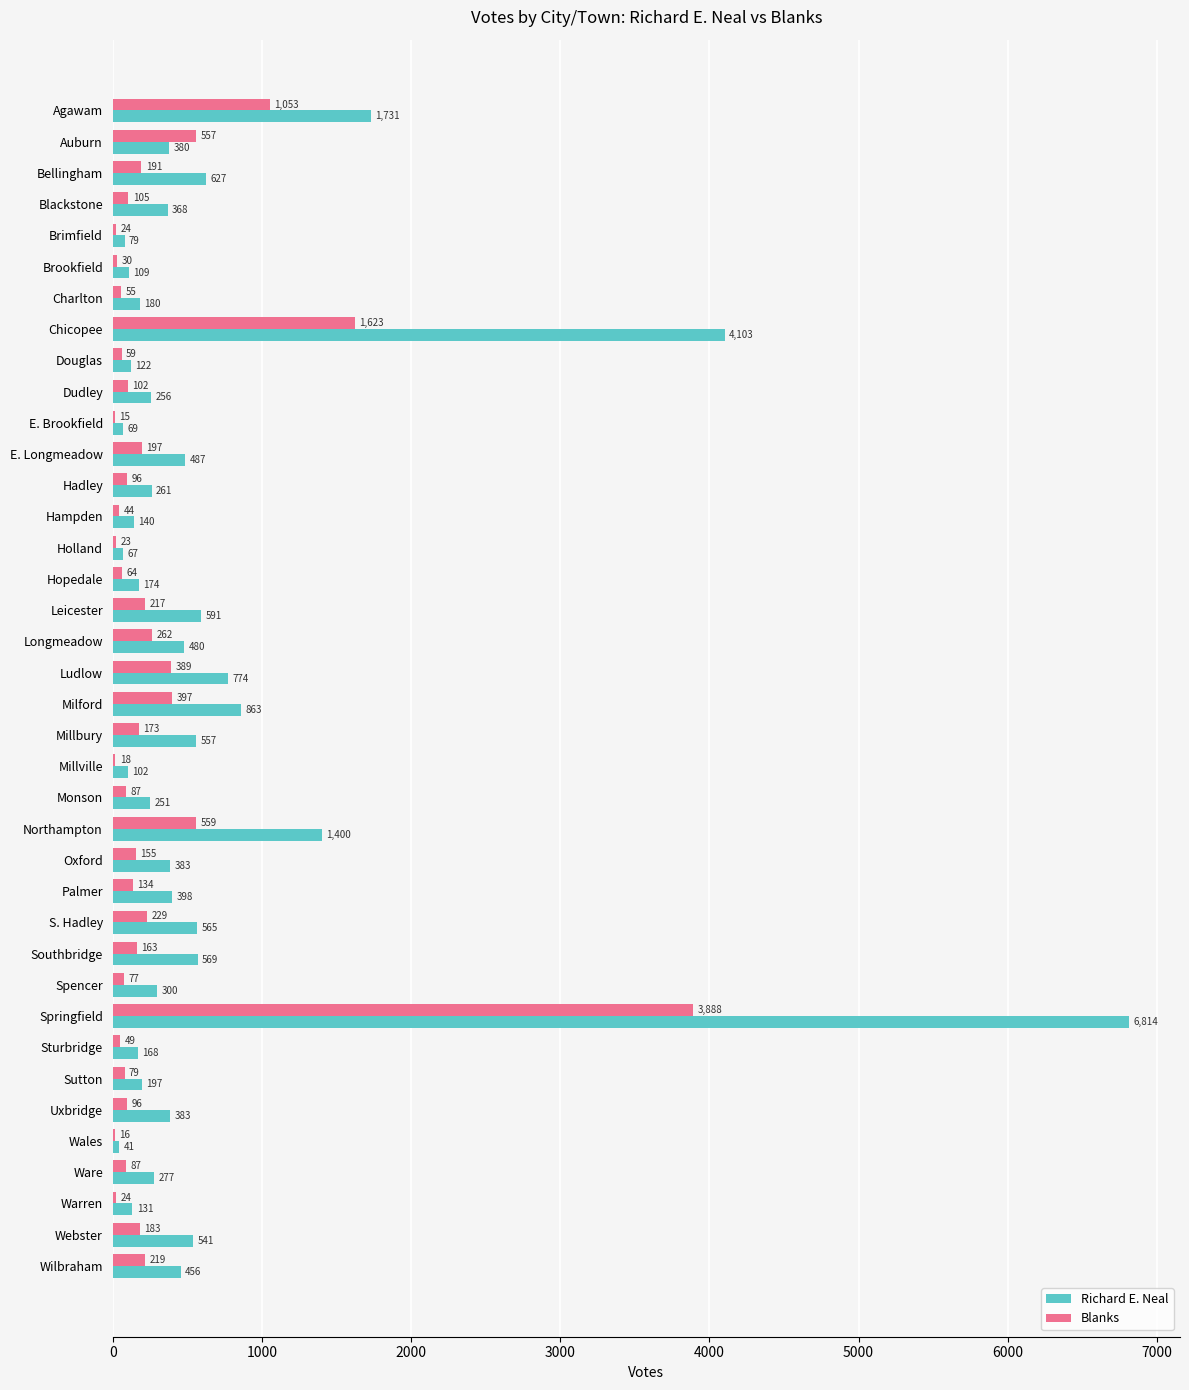

What are all the series names shown in the legend?

Richard E. Neal, Blanks